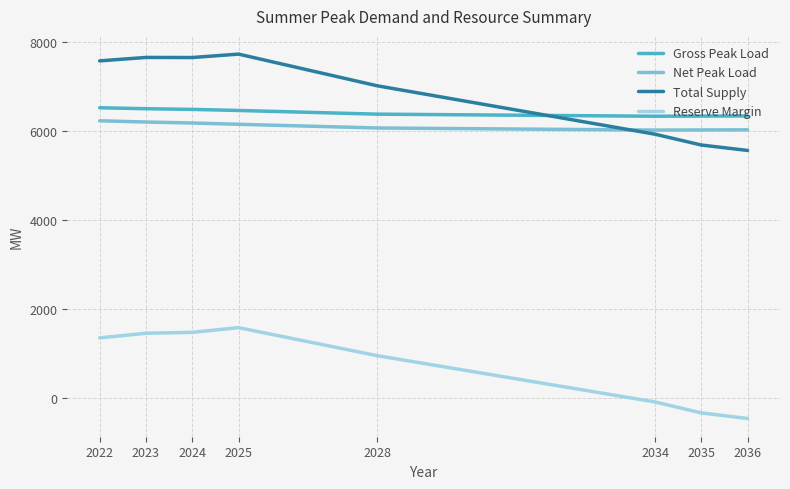

What is the difference between the second highest and minimum values in the Net Peak Load series?

181